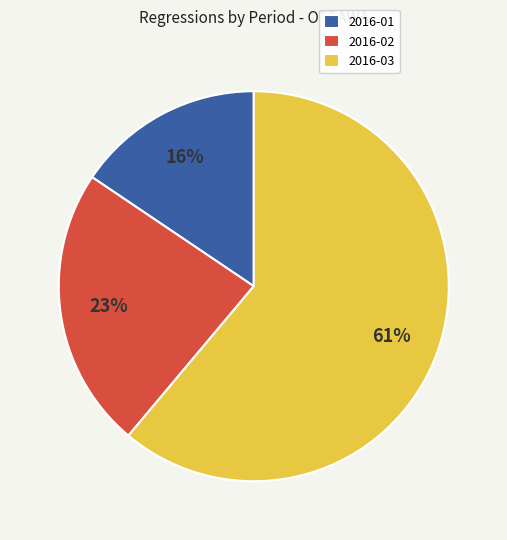

Which slice represents more than half of the pie?

2016-03